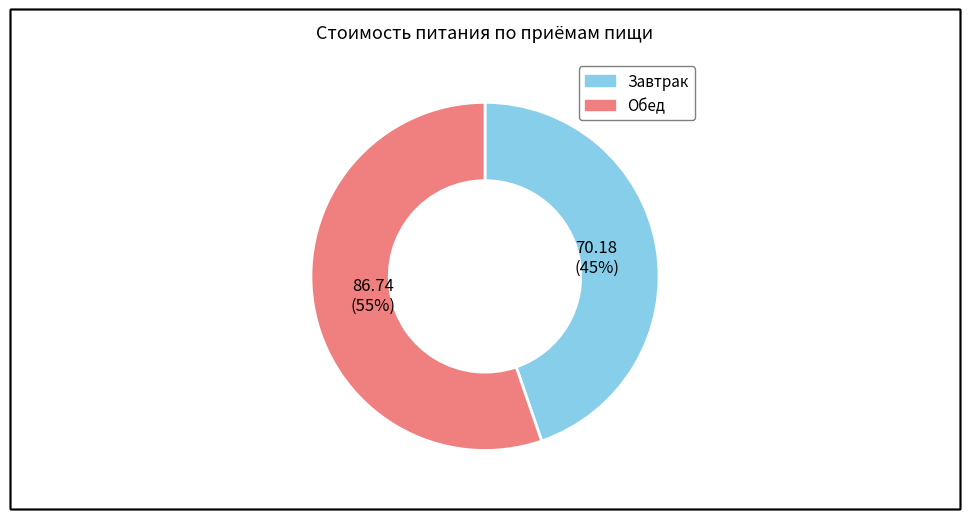

To the nearest percent, what is the average slice percentage?

50%